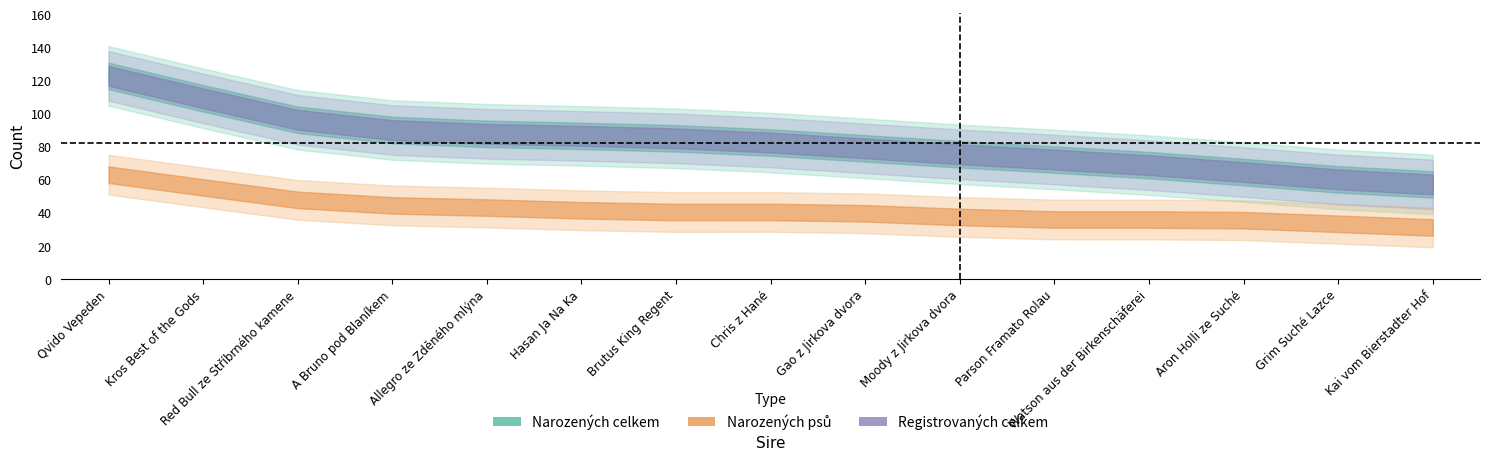

What value does the registrovaných celkem series have at 5?

87